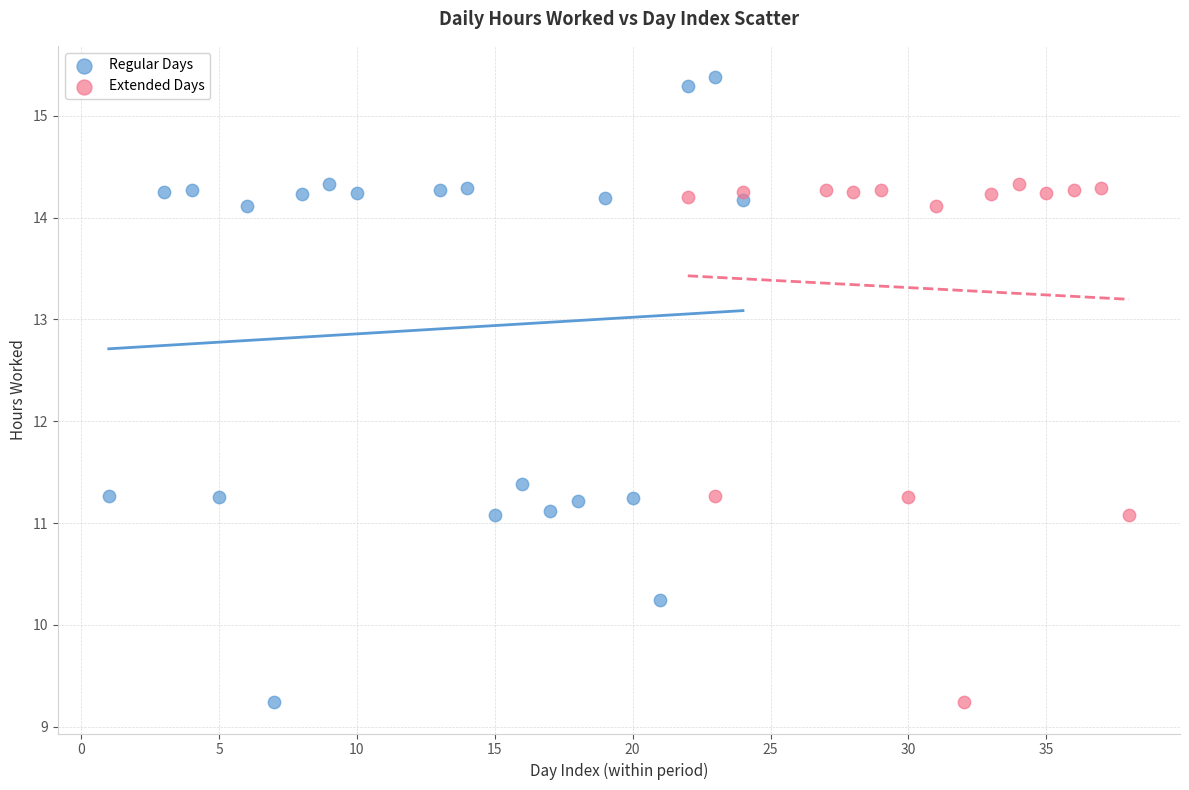

Which series reaches the maximum Y coordinate?

Regular Days